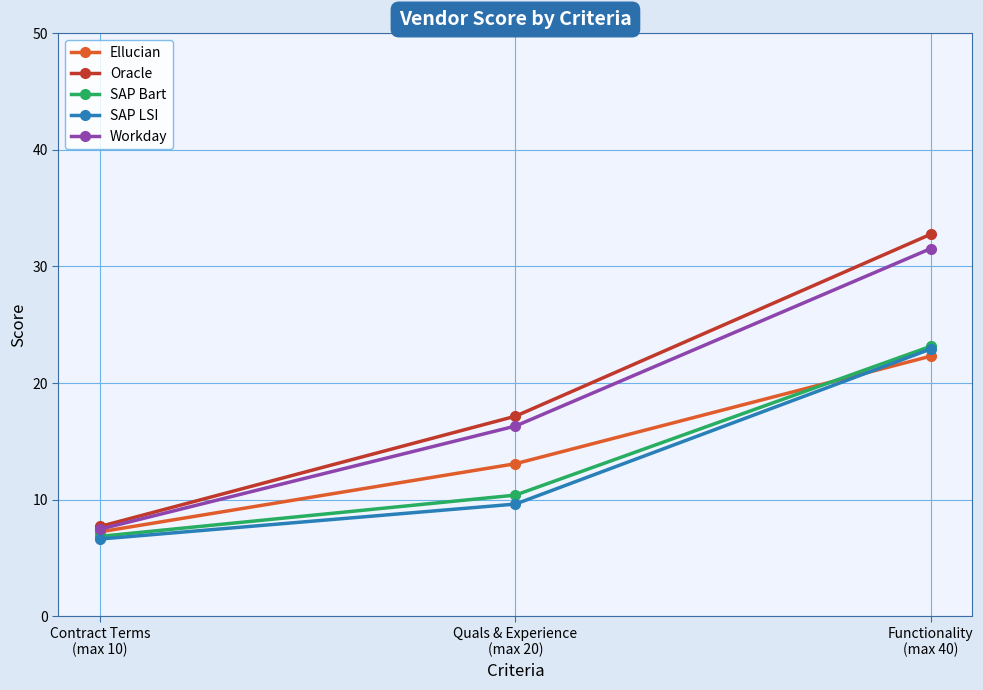

Which category has the highest value in the SAP LSI series?

Functionality
(max 40)